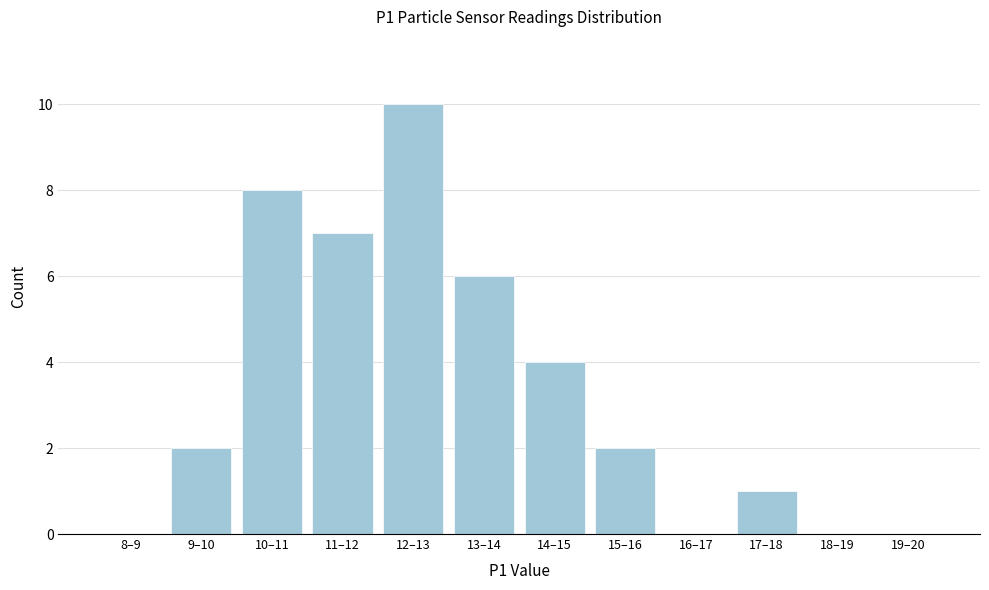

Reading right to left, list all the values displayed in this chart.

19–20=0	18–19=0	17–18=1	16–17=0	15–16=2	14–15=4	13–14=6	12–13=10	11–12=7	10–11=8	9–10=2	8–9=0